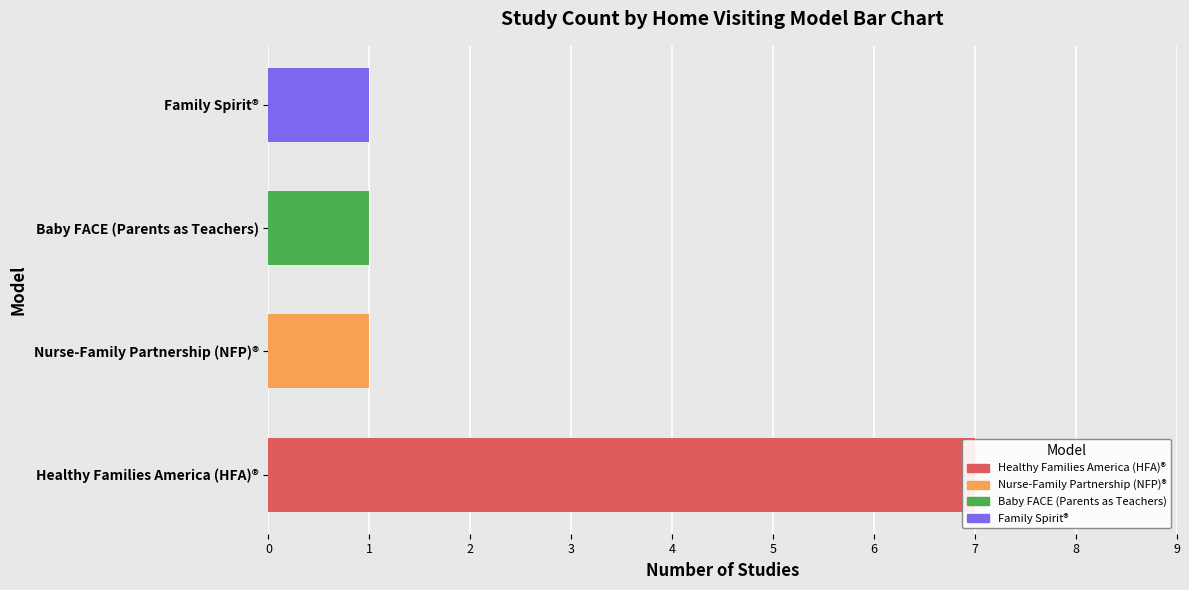

What is the label of the 1st bar from the right?

Family Spirit®